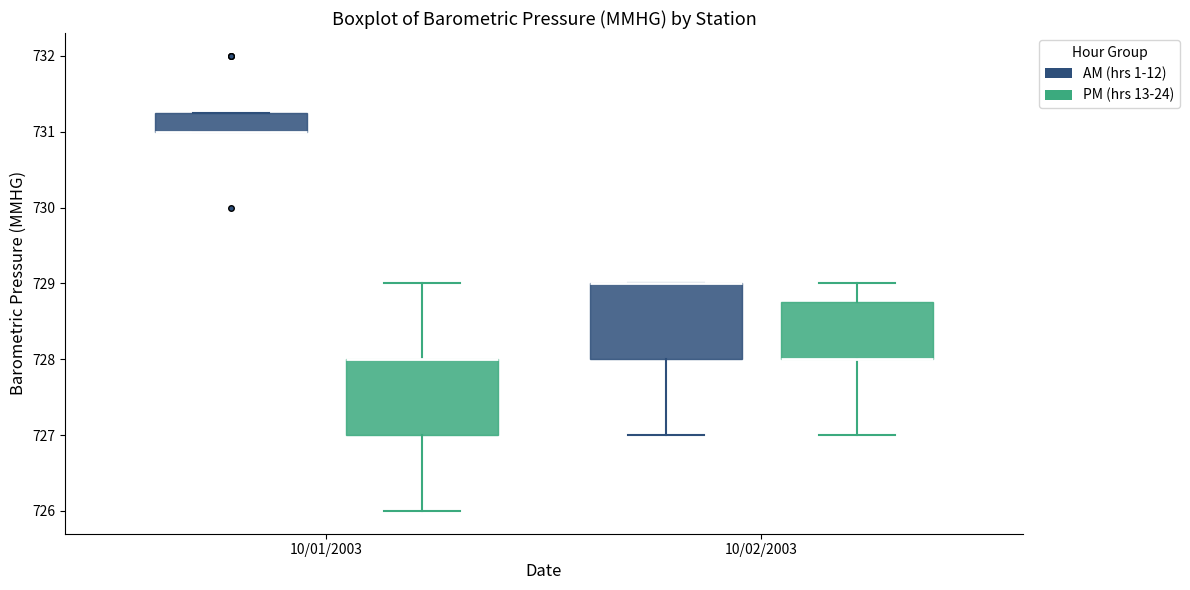

Reading left to right, transcribe this box plot: for each box, give where its median line is, the range the box spans, and where its two whiskers end, as read against the y-axis. The values are not printed on the chart, so give them approximately, as read against the axis.

10/01/2003 (AM (hrs 1-12)): median 731.0 (drawn on the box's lower edge), box 731.0 to 731.3, whiskers 731.0 to 731.3
10/01/2003 (PM (hrs 13-24)): median 728.0 (drawn on the box's upper edge), box 727.0 to 728.0, whiskers 726.0 to 729.0
10/02/2003 (AM (hrs 1-12)): median 729.0 (drawn on the box's upper edge), box 728.0 to 729.0, whiskers 727.0 to 729.0
10/02/2003 (PM (hrs 13-24)): median 728.0 (drawn on the box's lower edge), box 728.0 to 728.8, whiskers 727.0 to 729.0